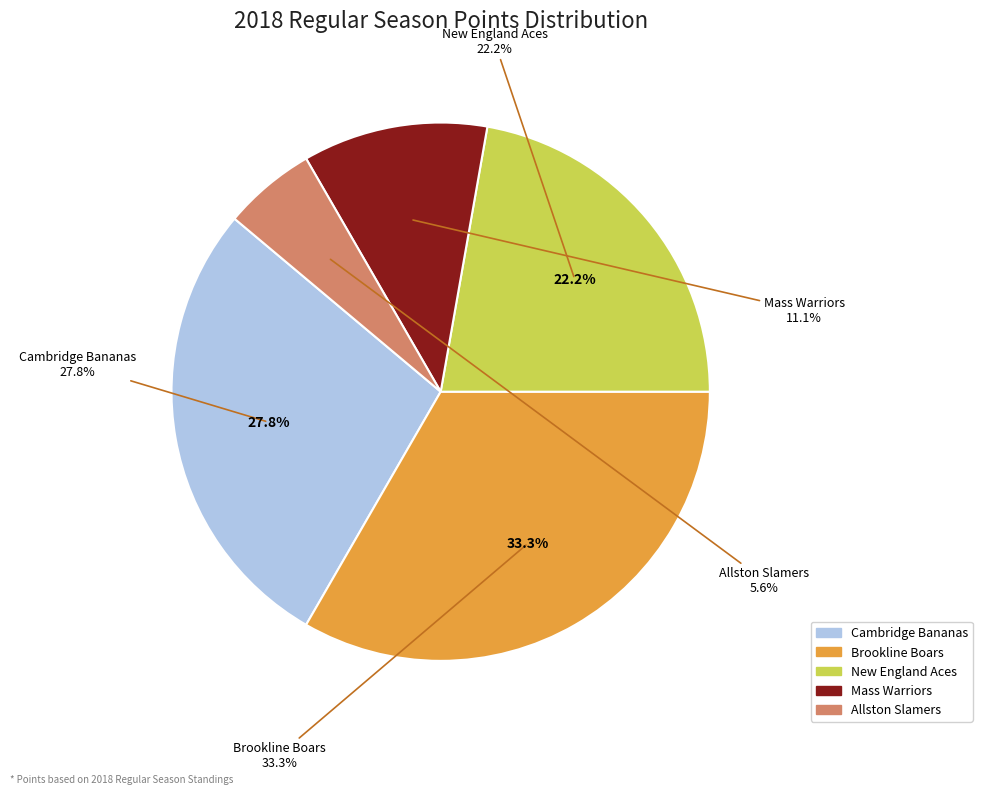

Is there a majority slice in this chart?

No